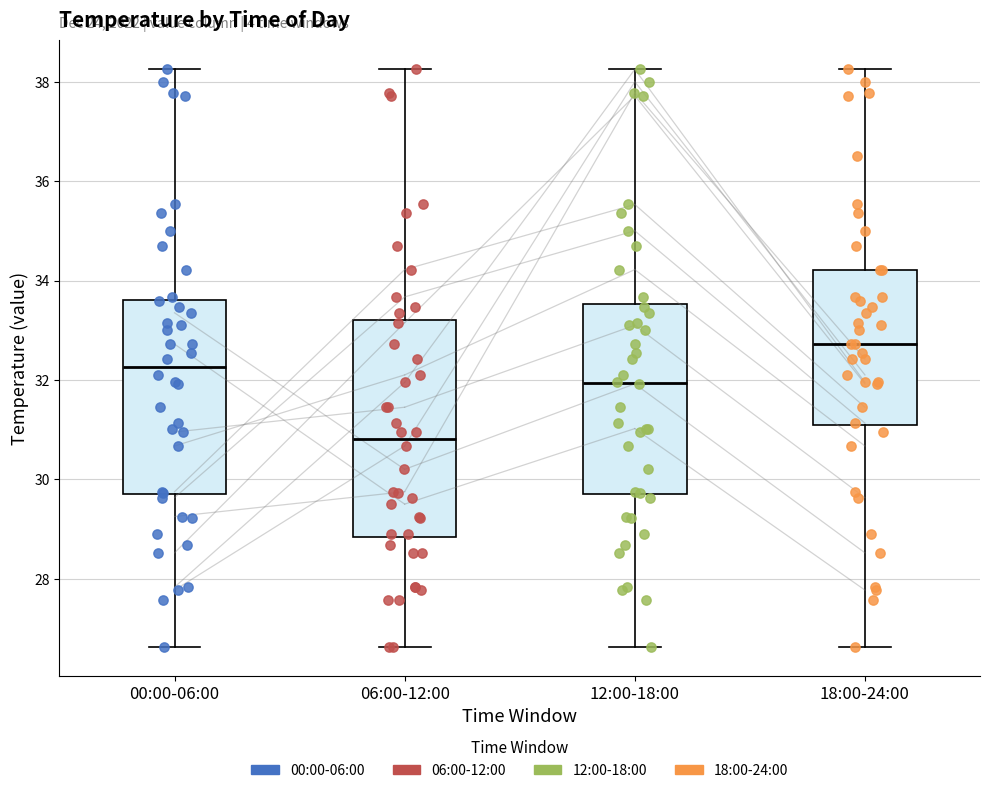

Where is the upper edge of the box for 12:00-18:00 on the y-axis? The values are not printed on the chart, so give them approximately, as read against the axis.

33.6